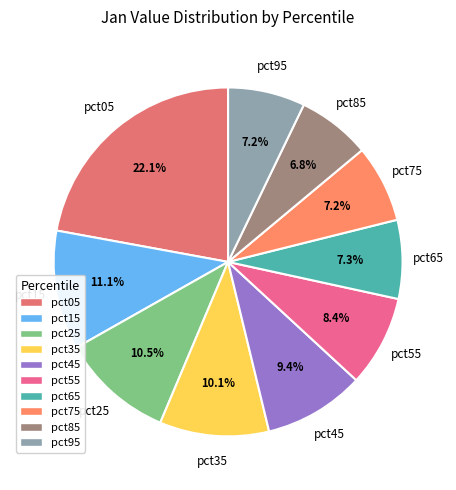

To the nearest percent, what portion does pct65 represent?

7%